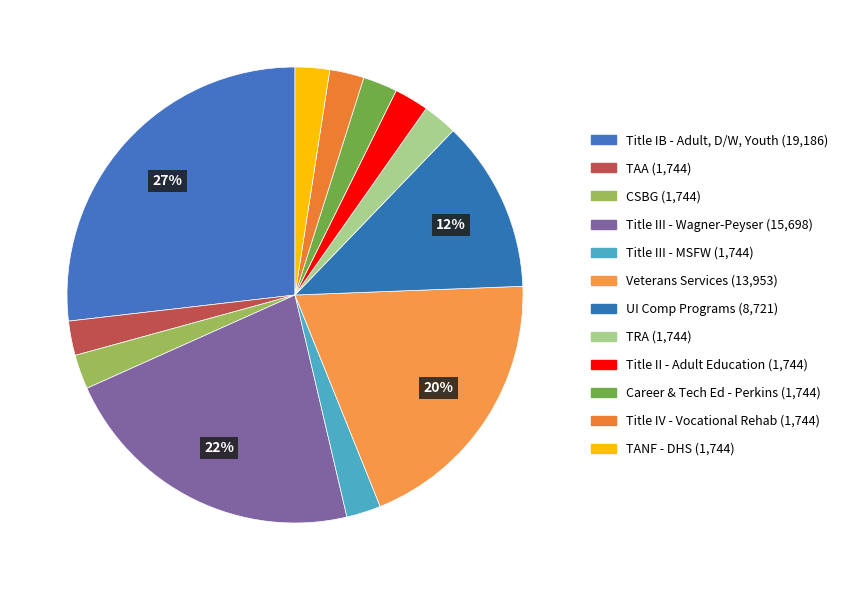

Count the number of slices in the pie.

12